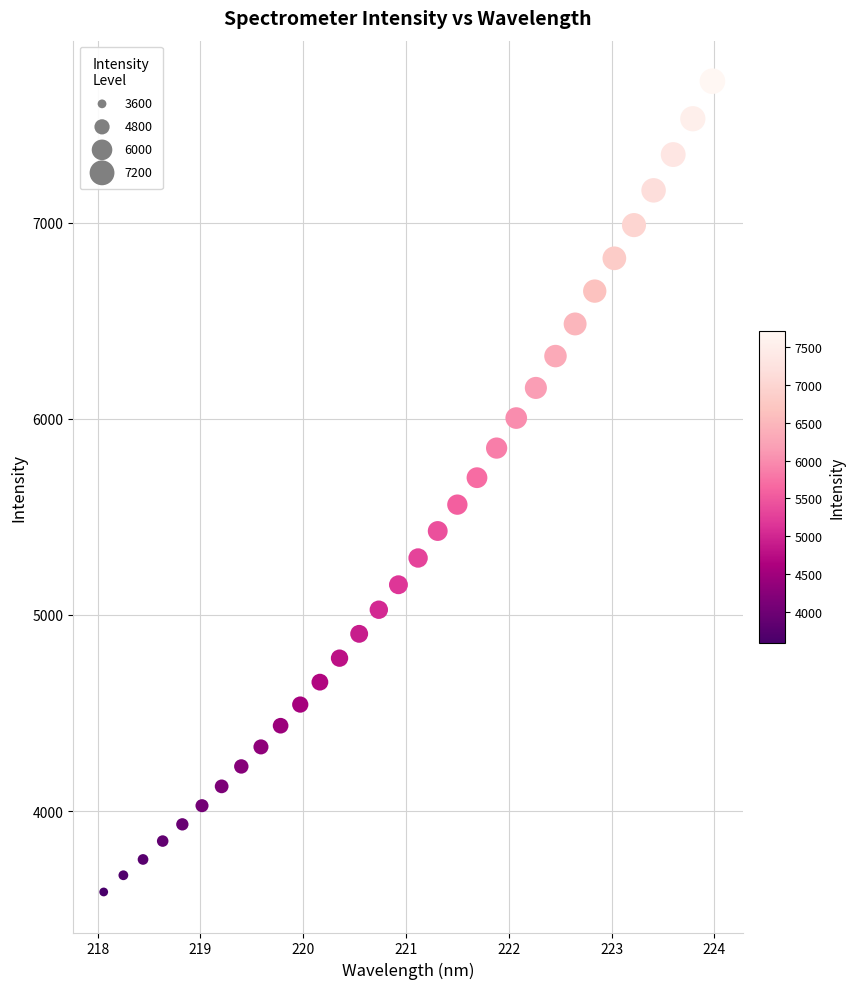

What Y value in the scatter plot is closest to 5654?

5700.0